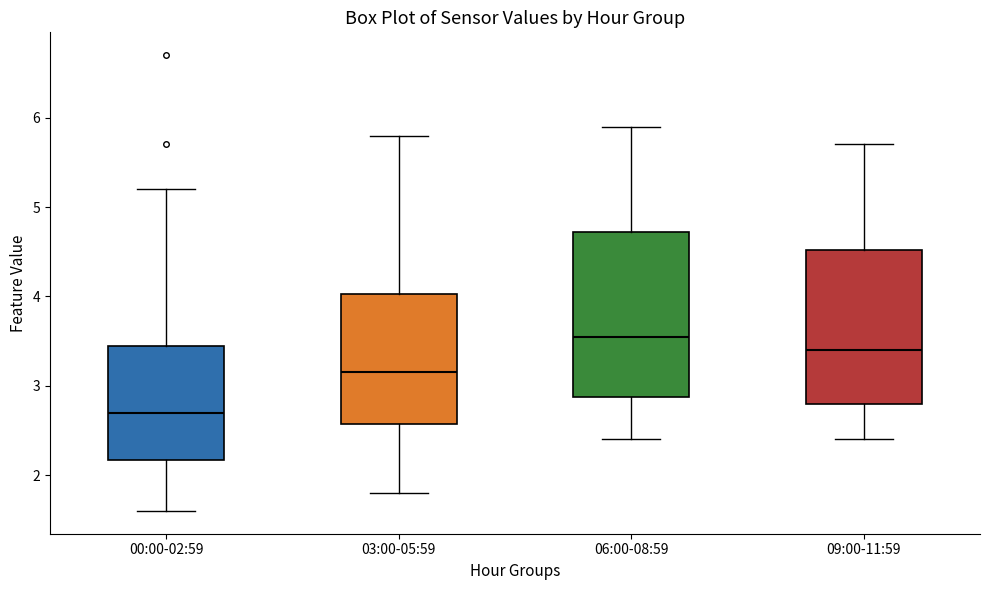

Reading left to right, read every box against the y-axis: the position of its median line, the range the box covers, and the ends of its whiskers. The values are not printed on the chart, so give them approximately, as read against the axis.

00:00-02:59: median 2.7, box 2.2 to 3.5, whiskers 1.6 to 5.2
03:00-05:59: median 3.2, box 2.6 to 4.0, whiskers 1.8 to 5.8
06:00-08:59: median 3.6, box 2.9 to 4.7, whiskers 2.4 to 5.9
09:00-11:59: median 3.4, box 2.8 to 4.5, whiskers 2.4 to 5.7